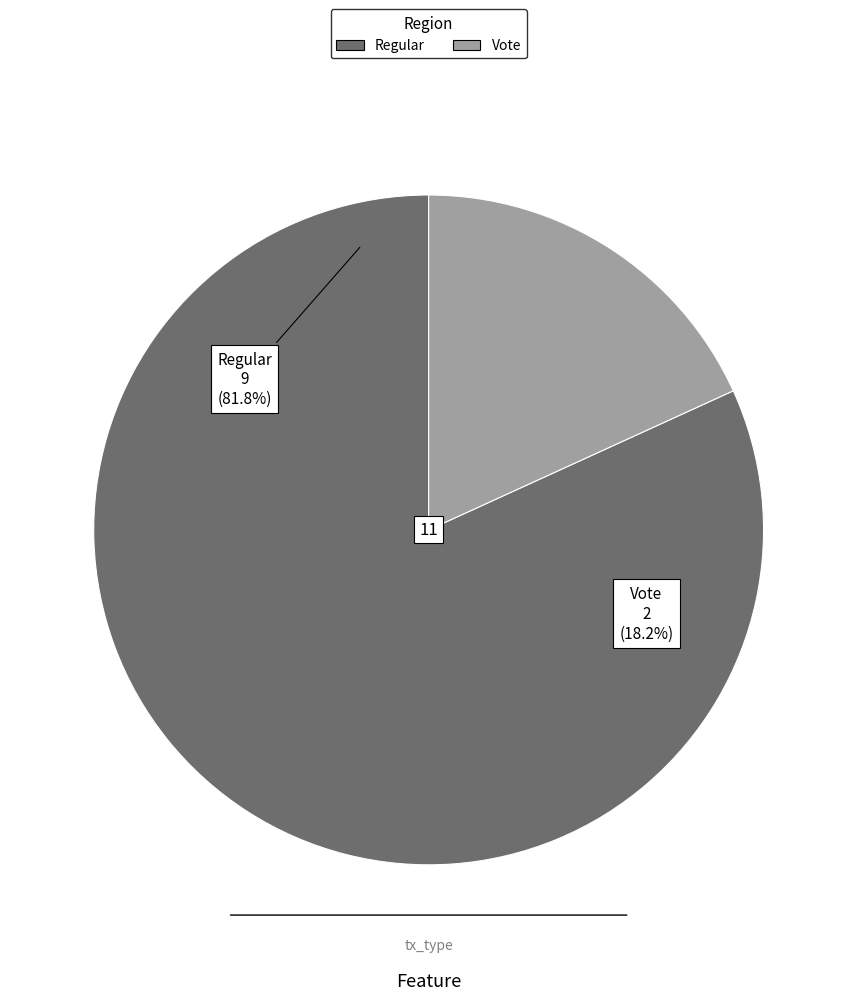

What percentage is the Vote (io_index=2) slice, to the nearest percent?

18%